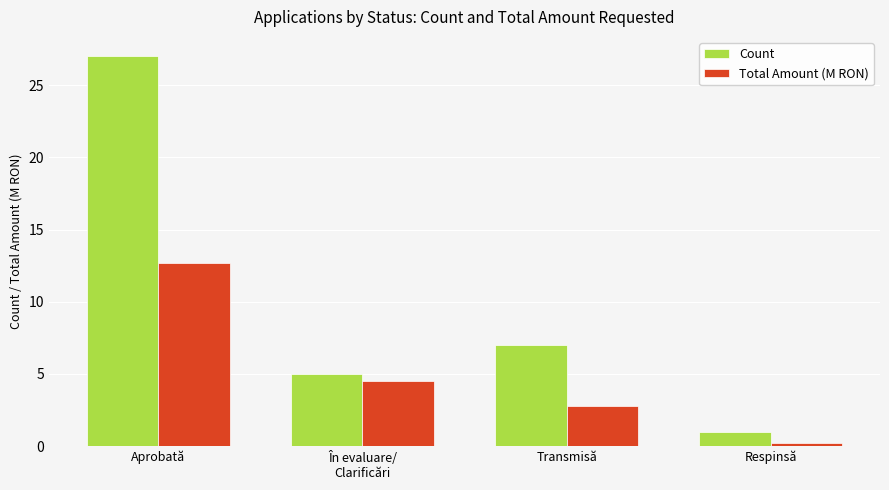

Rank the series by their maximum value, from highest to lowest.

Count, Total Amount (M RON)